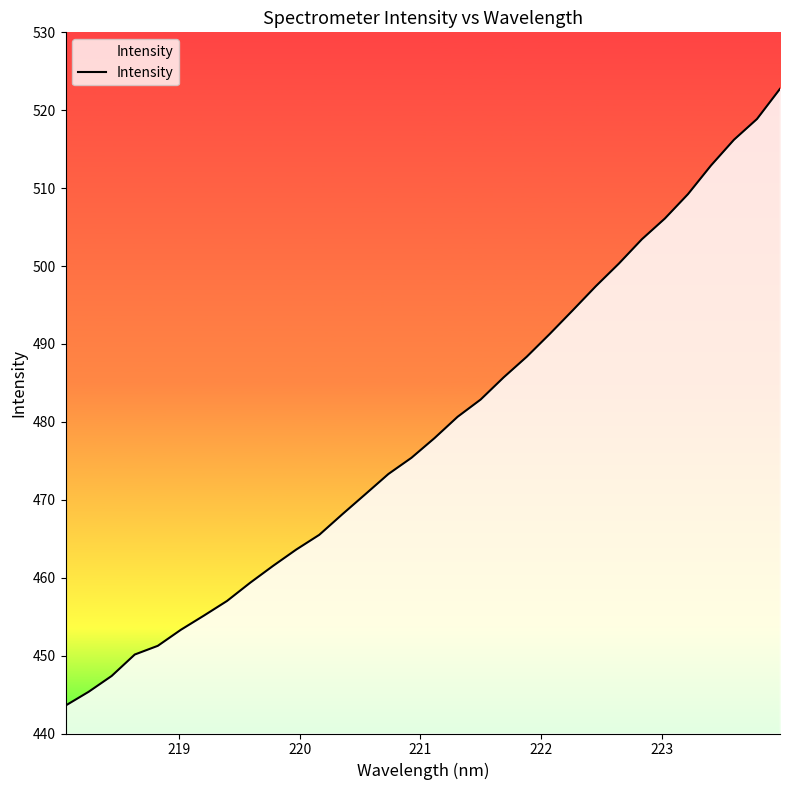

What is the maximum value shown in the chart?

522.7